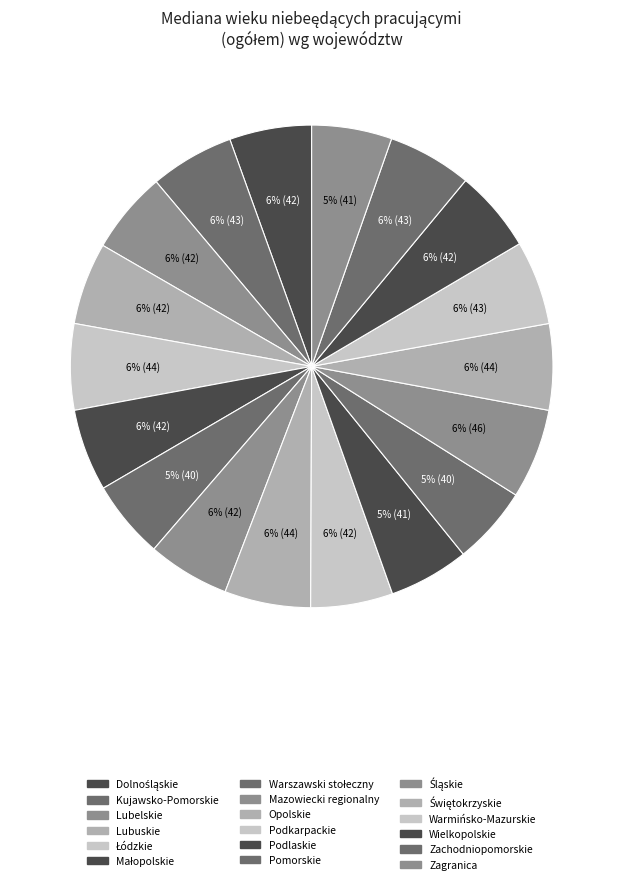

How many slices are in this pie chart?

18